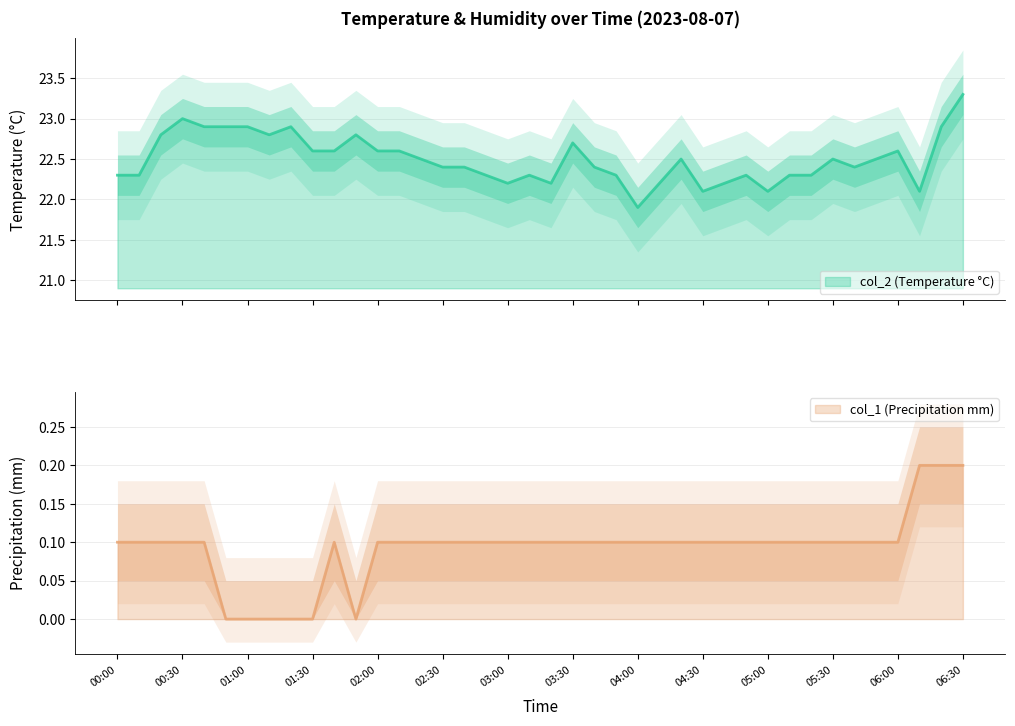

What is the sum of all col_1 values?

3.7